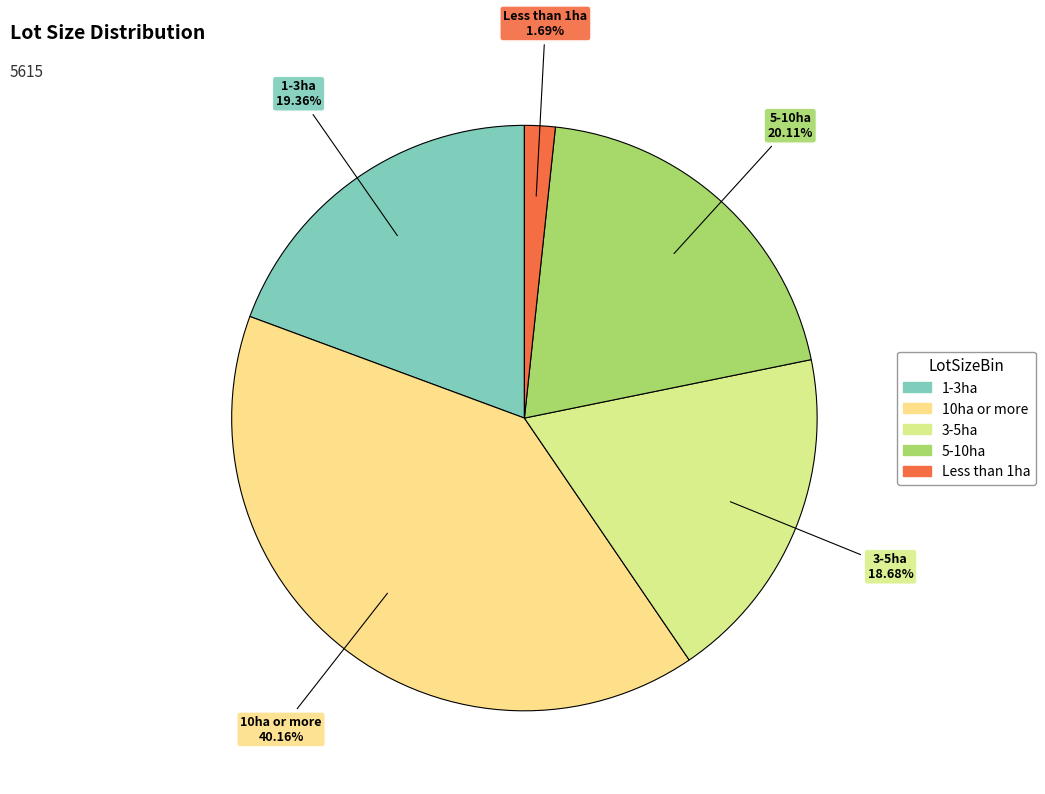

Does any single category account for the majority?

No